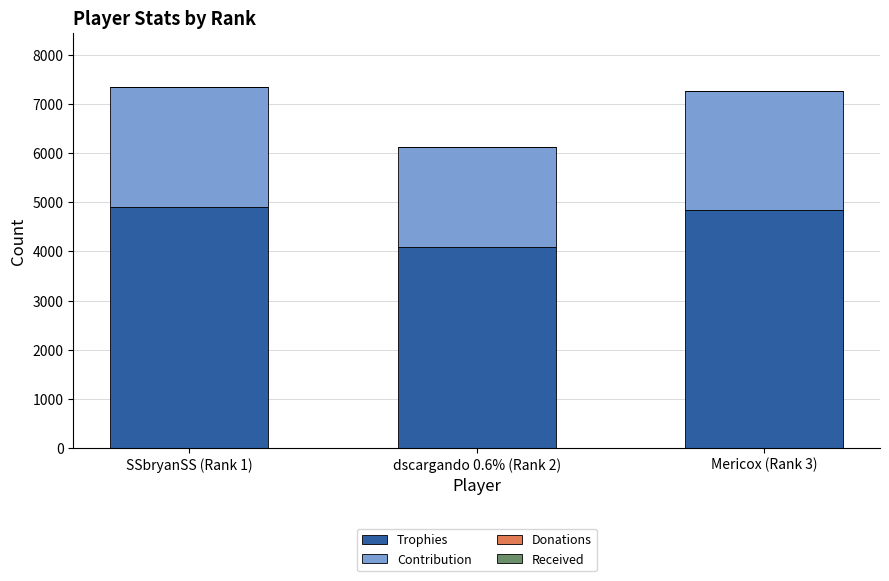

What is the lowest value of the Trophies series?

4089